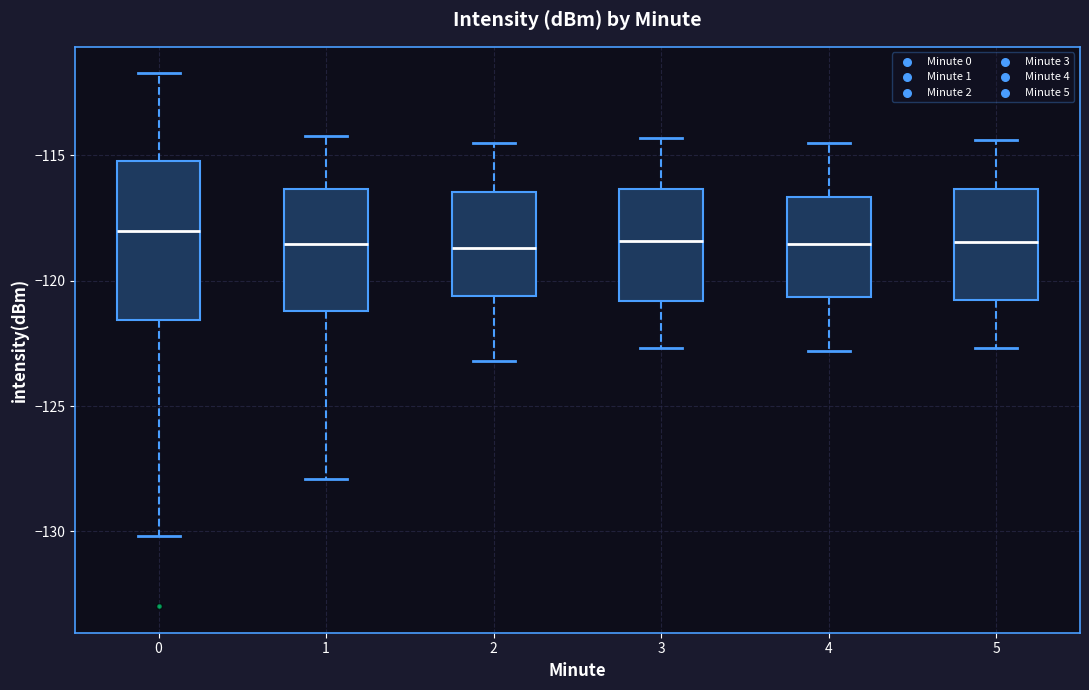

Reading left to right, read every box against the y-axis: the position of its median line, the range the box covers, and the ends of its whiskers. The values are not printed on the chart, so give them approximately, as read against the axis.

0: median -118.0, box -121.5 to -115.0, whiskers -130.0 to -111.5
1: median -118.5, box -121.0 to -116.5, whiskers -128.0 to -114.0
2: median -118.5, box -120.5 to -116.5, whiskers -123.0 to -114.5
3: median -118.5, box -121.0 to -116.5, whiskers -122.5 to -114.5
4: median -118.5, box -120.5 to -116.5, whiskers -123.0 to -114.5
5: median -118.5, box -120.5 to -116.5, whiskers -122.5 to -114.5